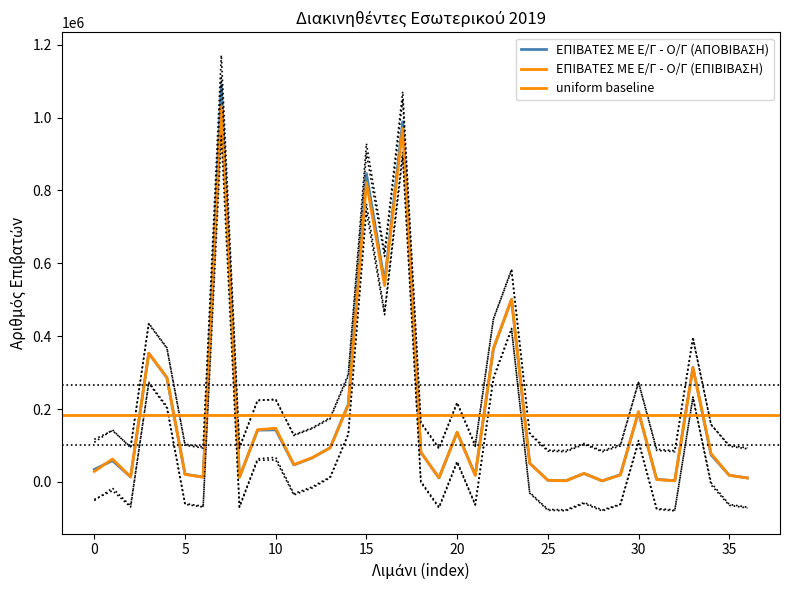

Which series has the largest total across all categories?

ΕΠΙΒΑΤΕΣ ΜΕ Ε/Γ - Ο/Γ (ΑΠΟΒΙΒΑΣΗ)